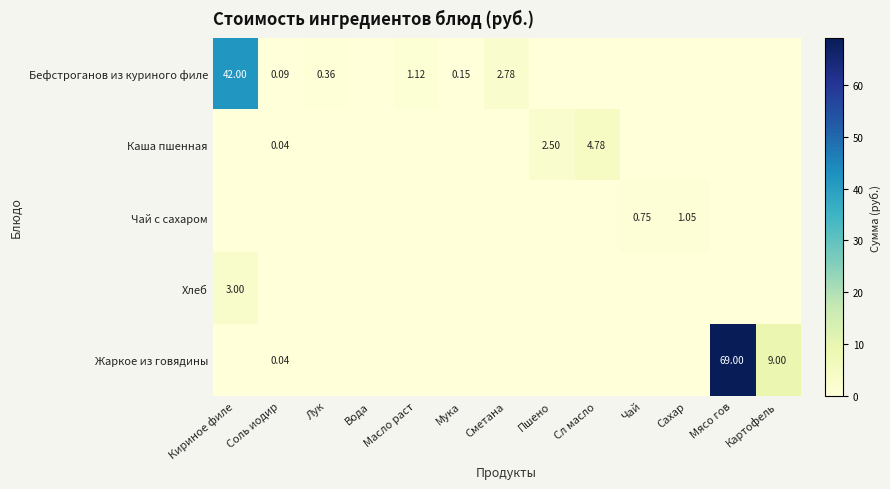

The value of Бефстроганов из куриного филе at Чай is 25.0. True or false?

False